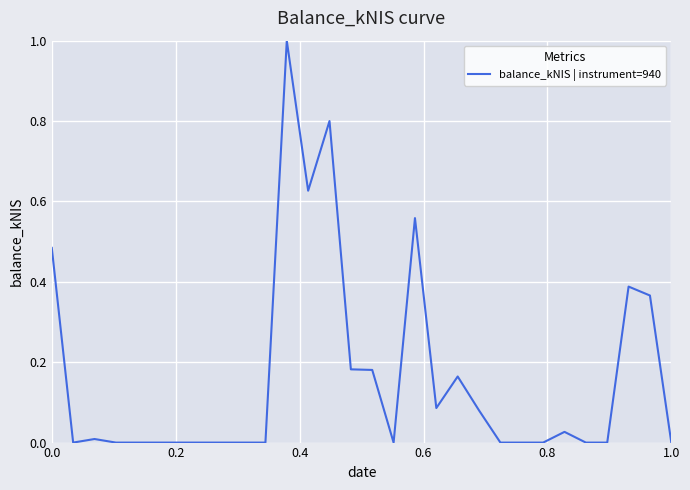

True or false: the data has more than 0 interior local peaks.

True